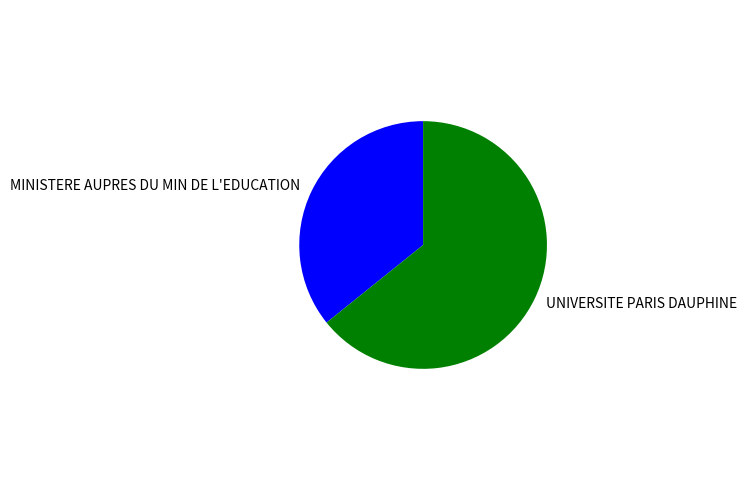

Is there a majority slice in this chart?

Yes